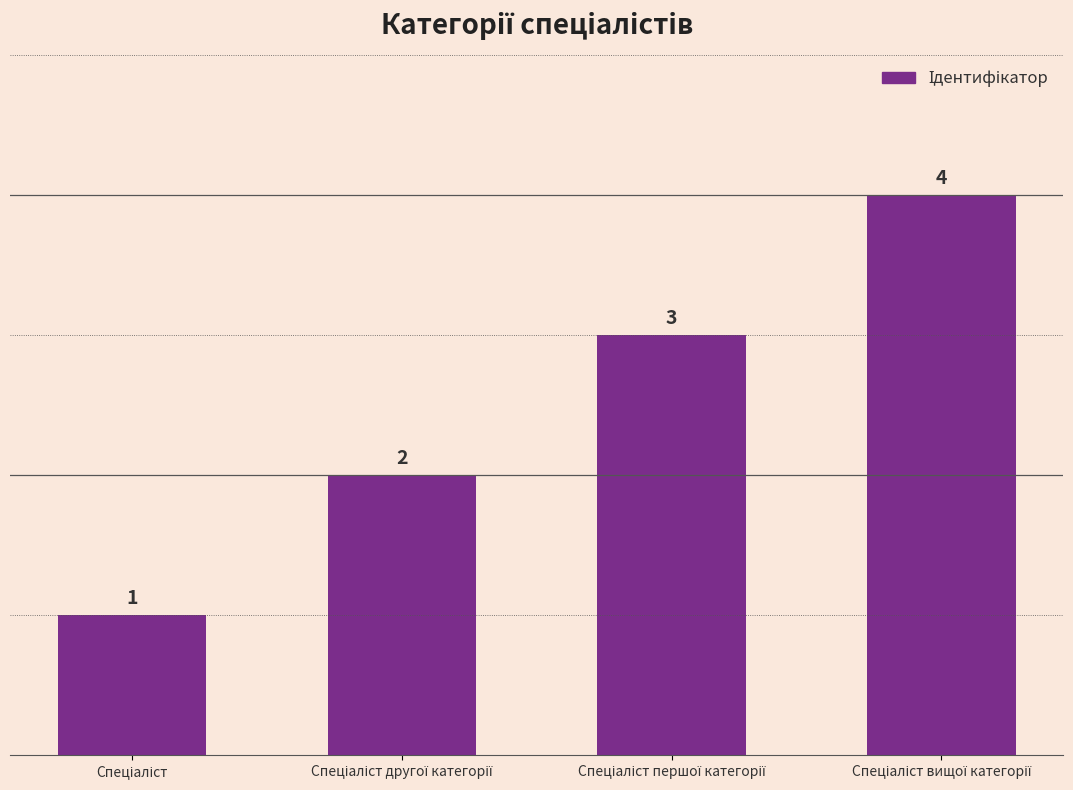

Count the values in the range 2 to 4.

3